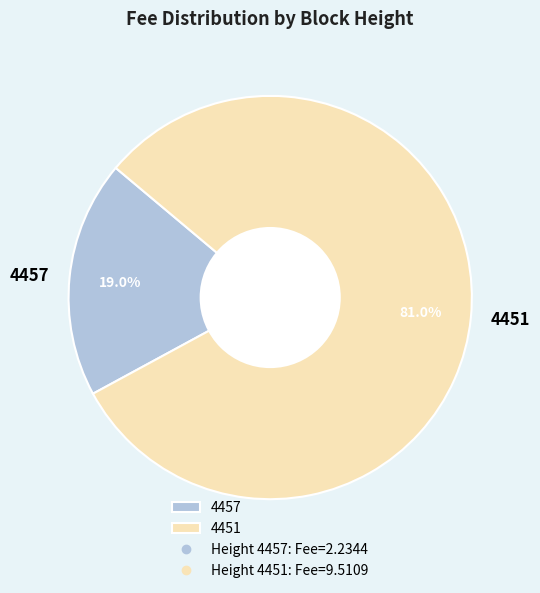

How many slices are in this pie chart?

2